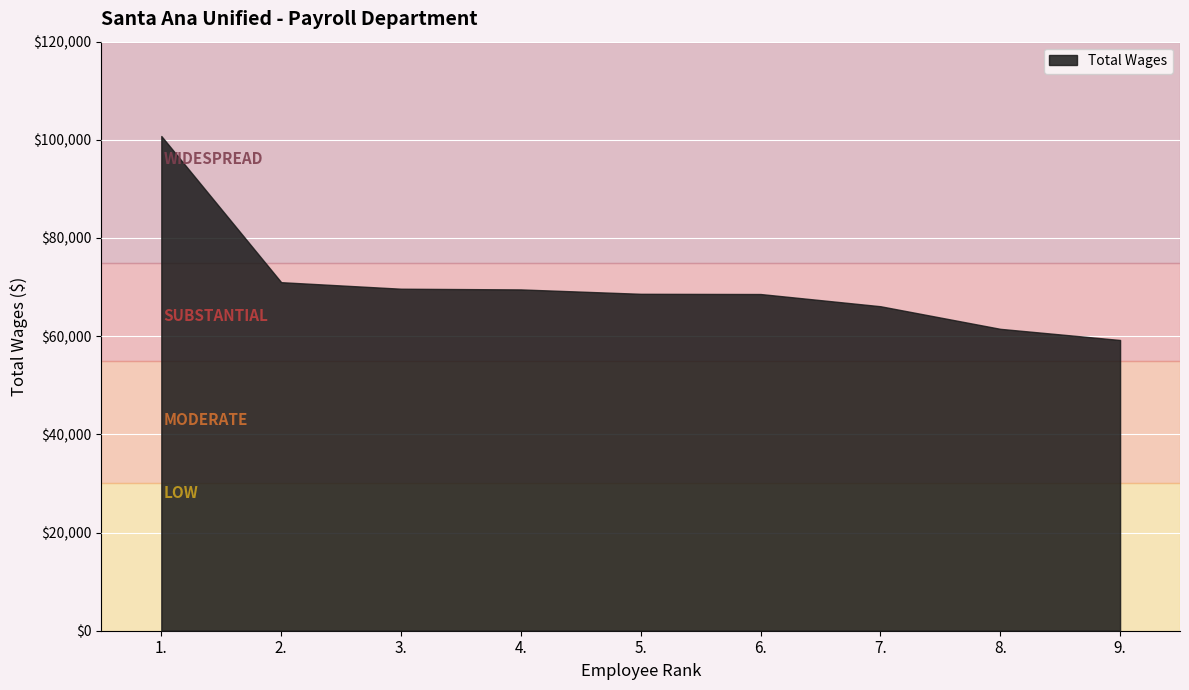

What is the label of the 9th point from the left?

9.